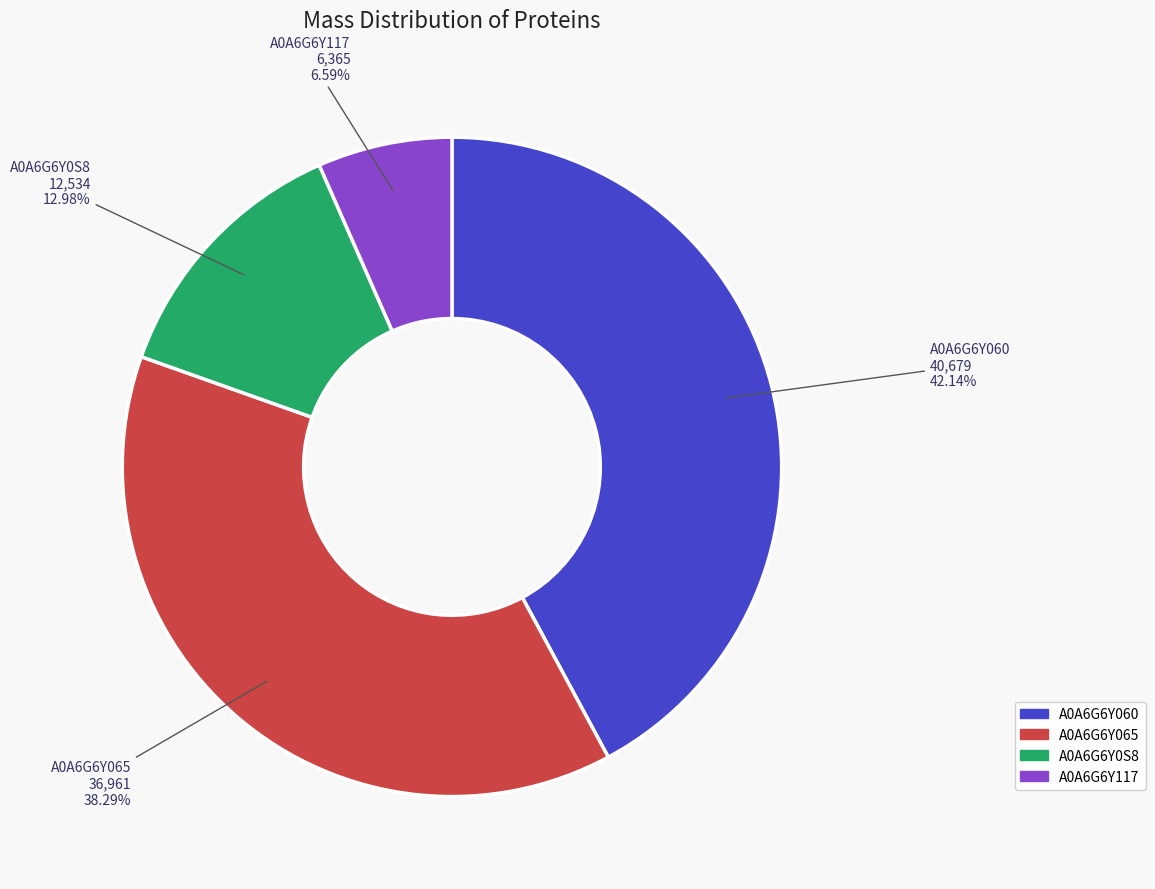

What is the ratio of the value at A0A6G6Y117 to the value at A0A6G6Y0S8?

0.5